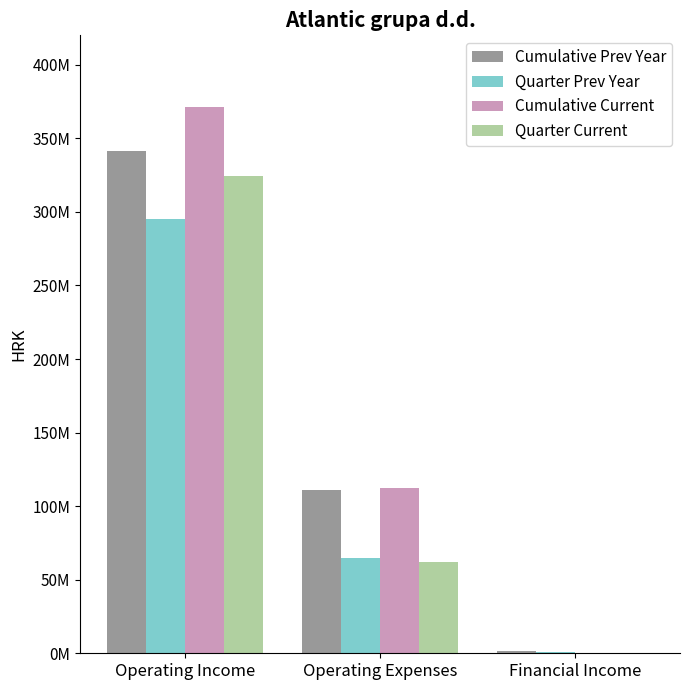

At which label does Quarter Current first exceed 62360783?

Operating Income